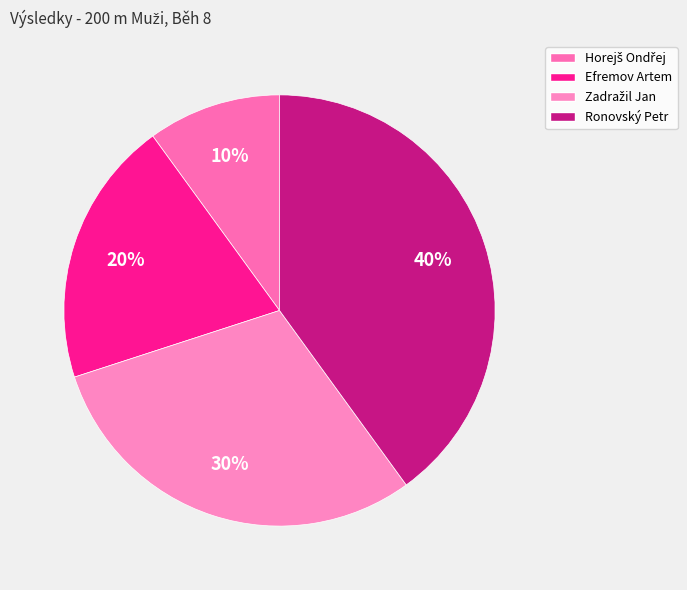

Is it true that Ronovský Petr is 40% of the pie?

True